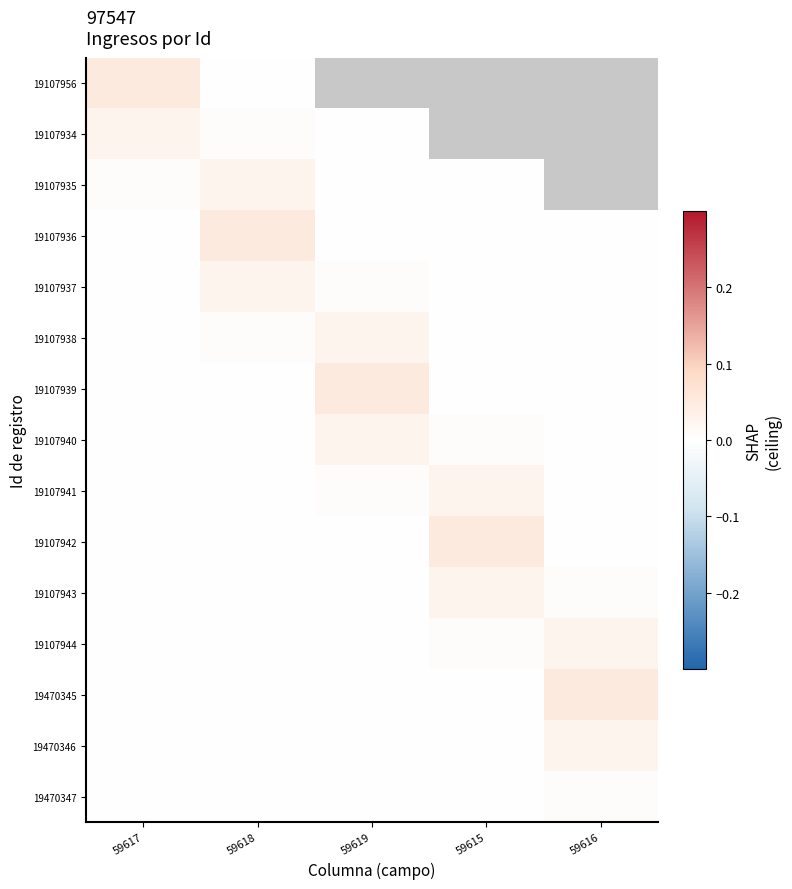

List the labels in order of 19470346 value, largest first.

59616, 59617, 59618, 59619, 59615